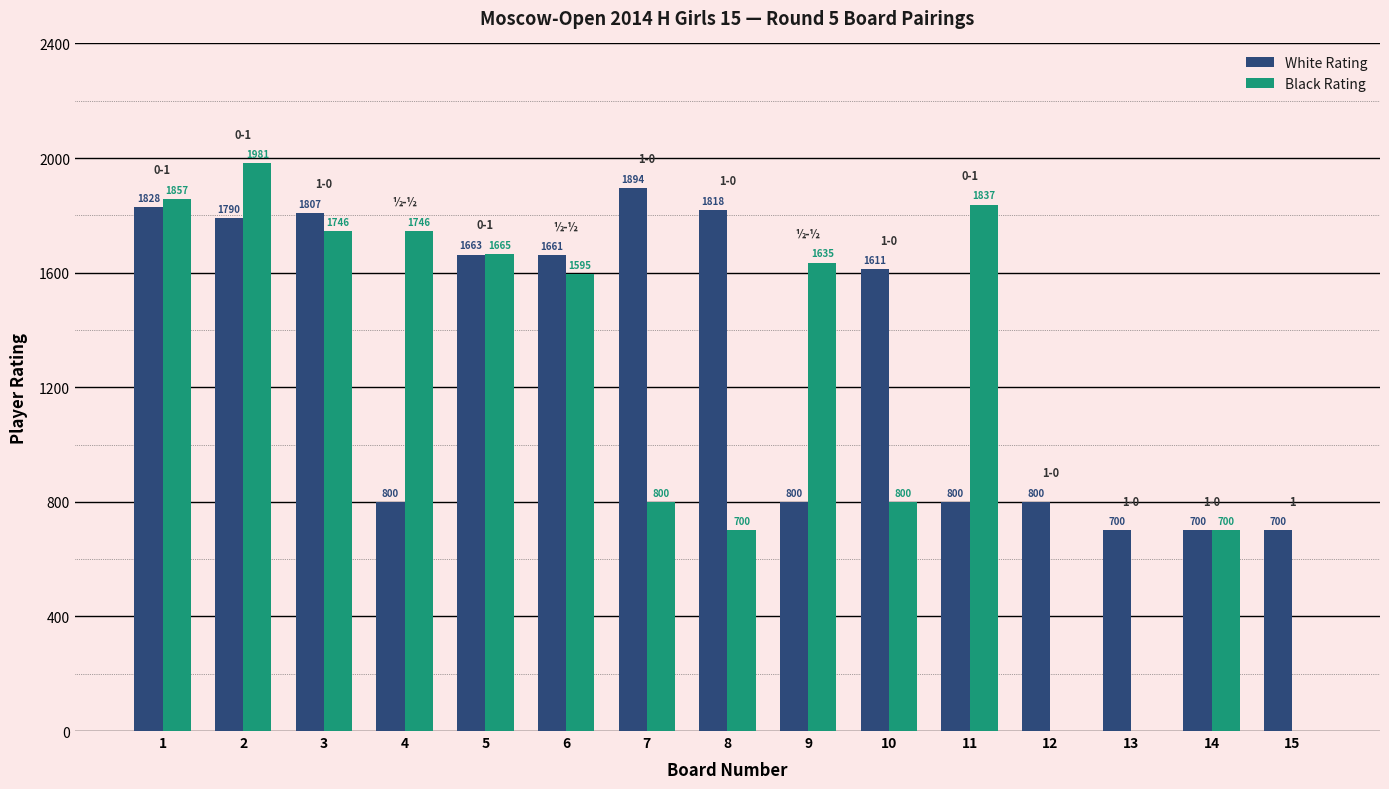

What is the difference between the Black Rating values at 10 and 4?

946